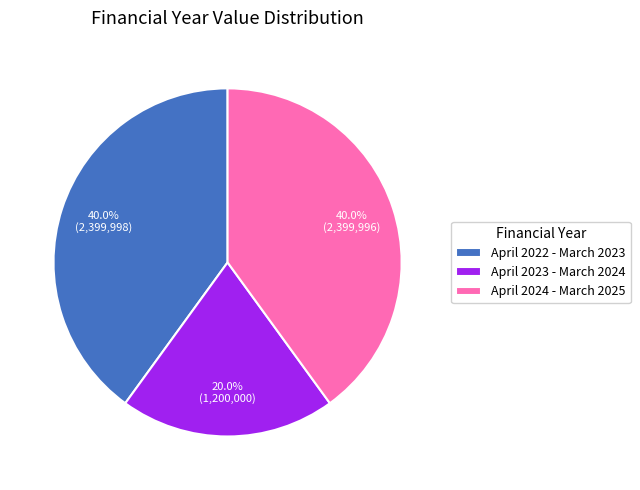

Does April 2024 - March 2025 account for over 50% of the chart?

No